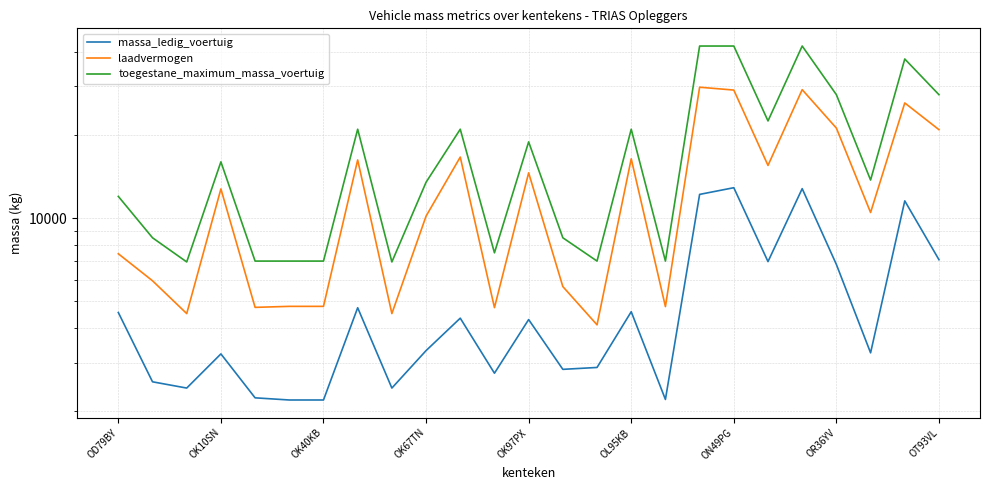

True or false: massa_ledig_voertuig and toegestane_maximum_massa_voertuig intersect in this chart.

False